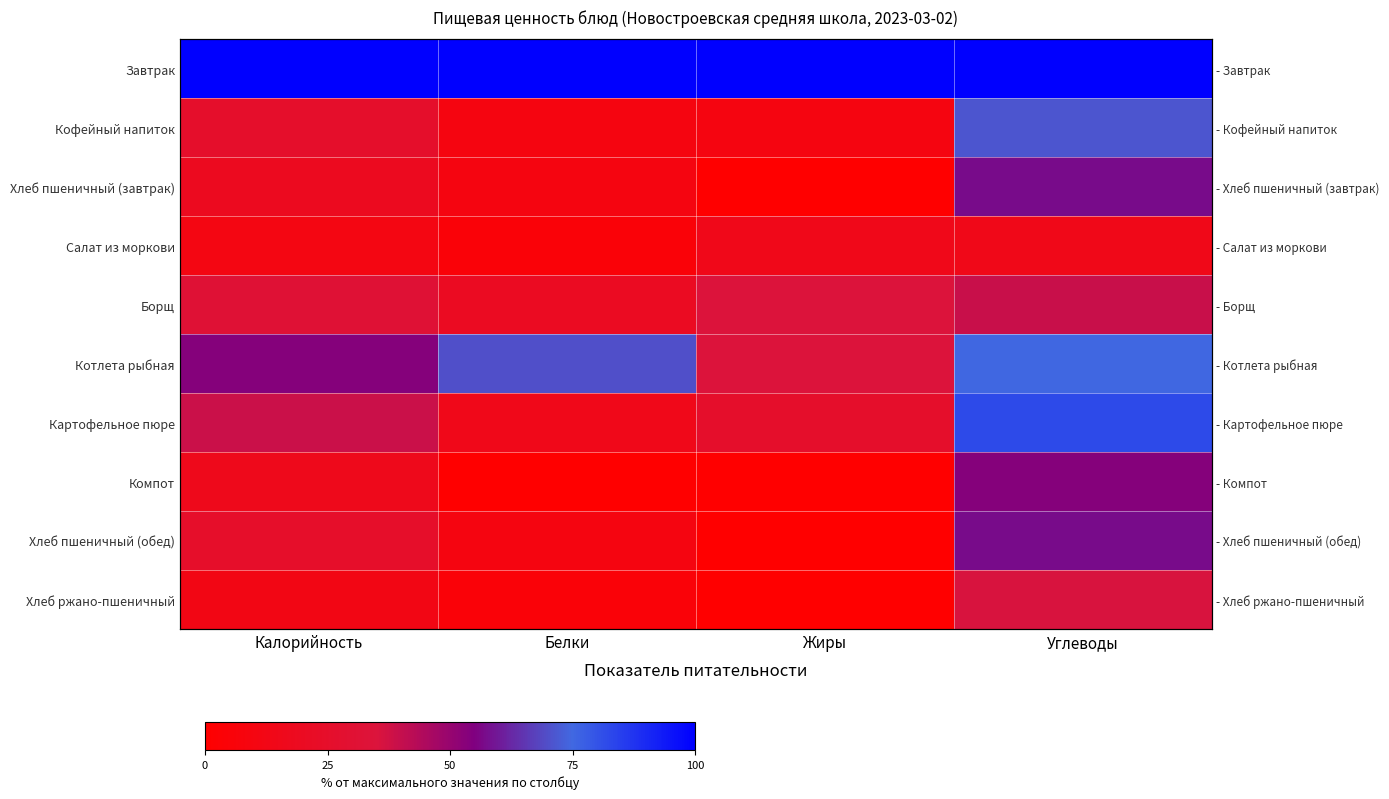

What is the greatest value displayed?

100.0